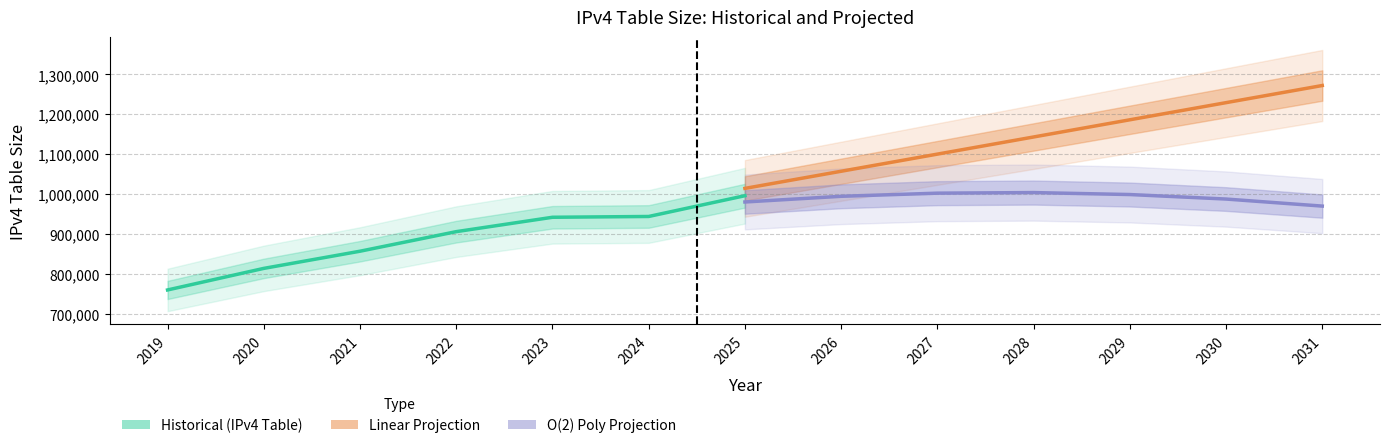

What is the lowest value of the O(2) Poly Projection series?

969991